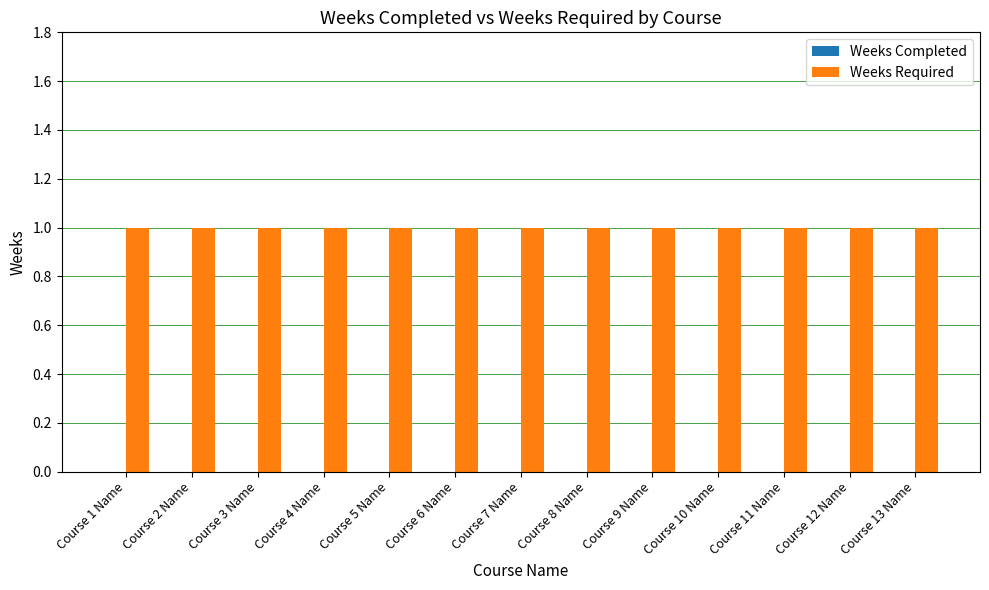

Reading left to right, list all the values displayed in this chart.

Weeks Completed: 0	0	0	0	0	0	0	0	0	0	0	0	0
Weeks Required: 1	1	1	1	1	1	1	1	1	1	1	1	1